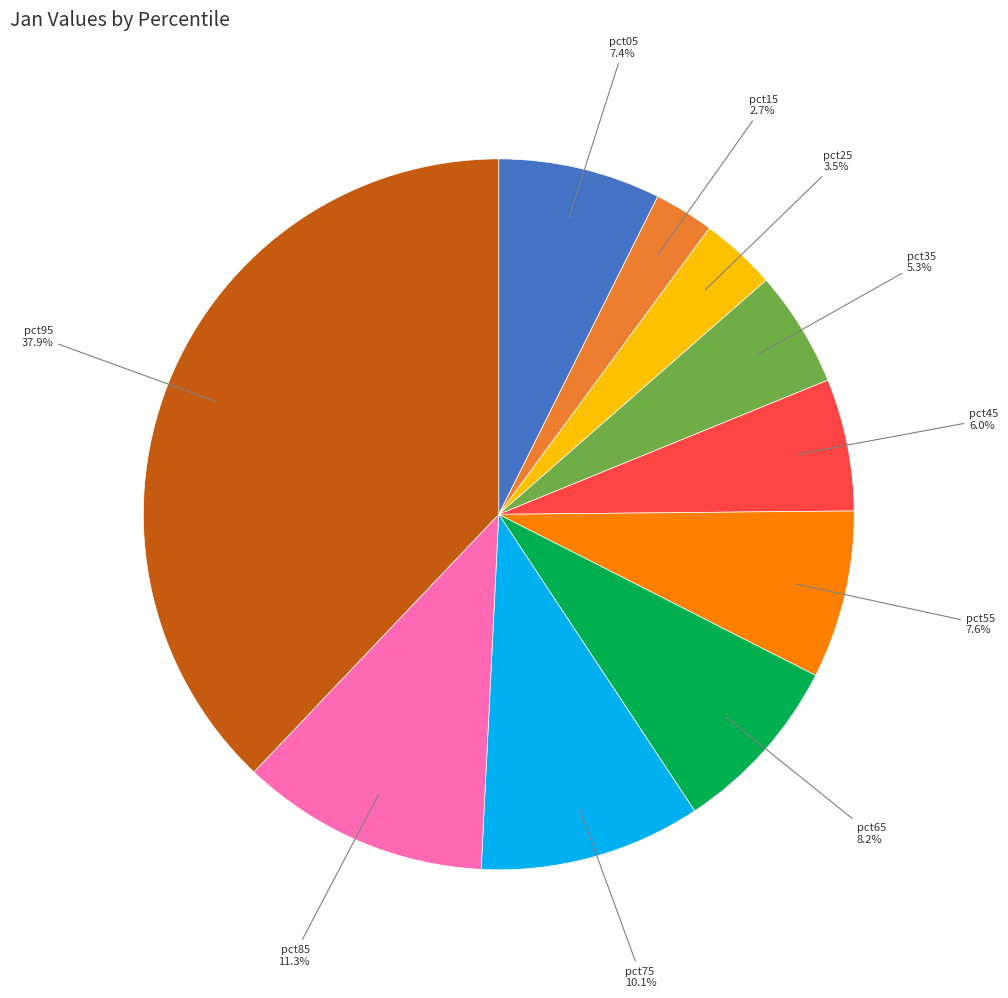

Is there a majority slice in this chart?

No